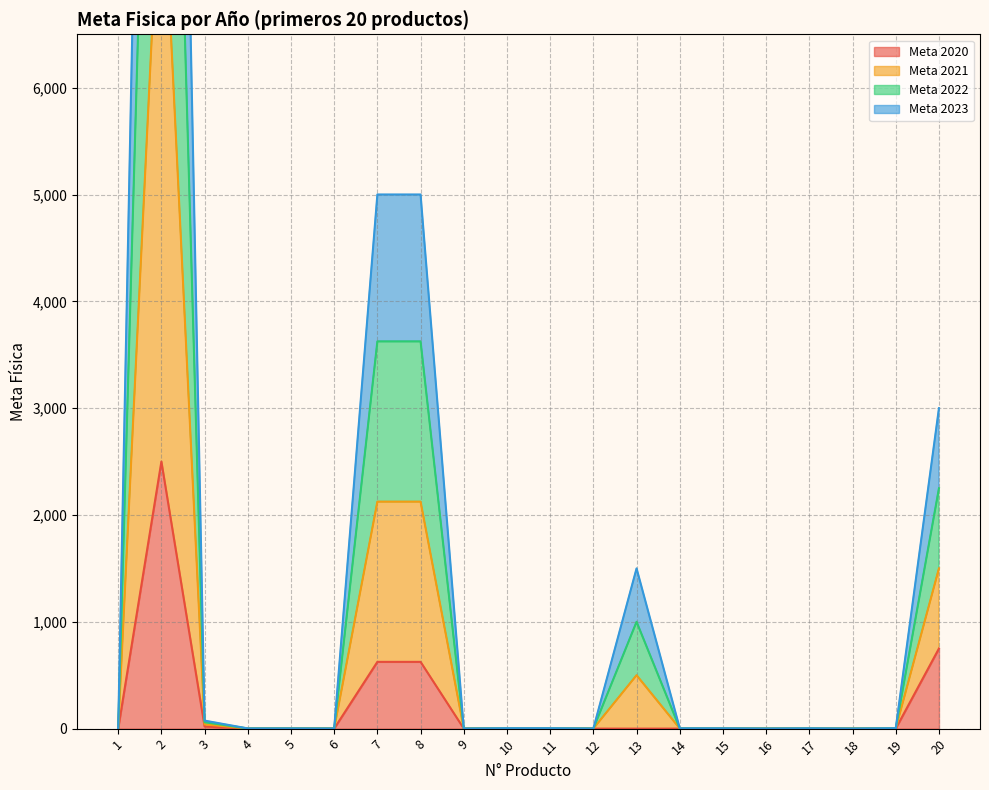

Which series has the largest total across all categories?

Meta 2021